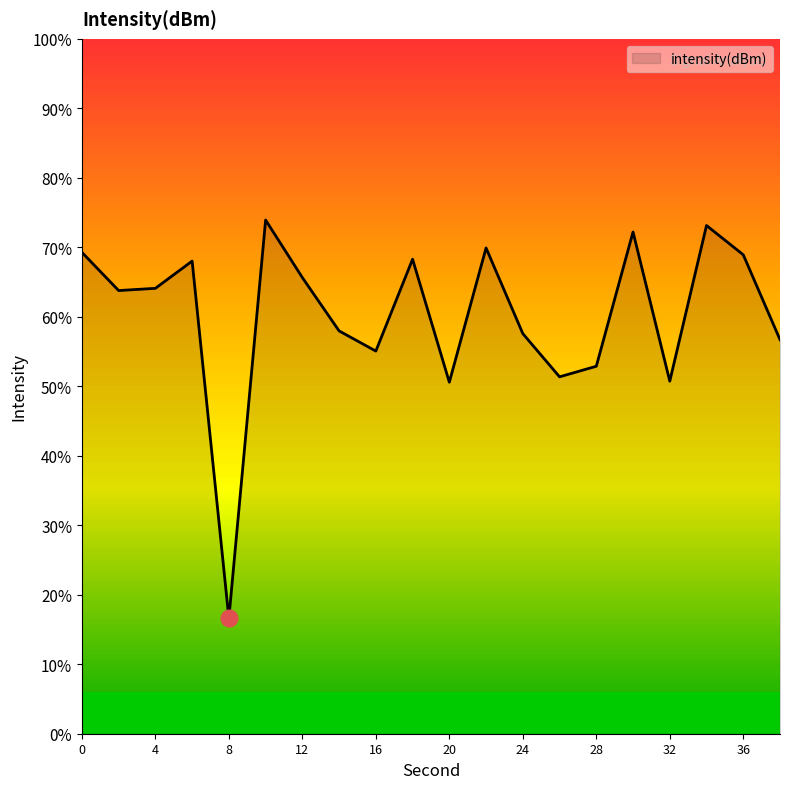

Reading left to right, what are all the values shown in this chart?

-125.4	-128.1	-128.0	-126.0	-151.7	-123.0	-127.2	-131.0	-132.5	-125.9	-134.7	-125.0	-131.2	-134.3	-133.6	-123.9	-134.6	-123.4	-125.5	-131.6